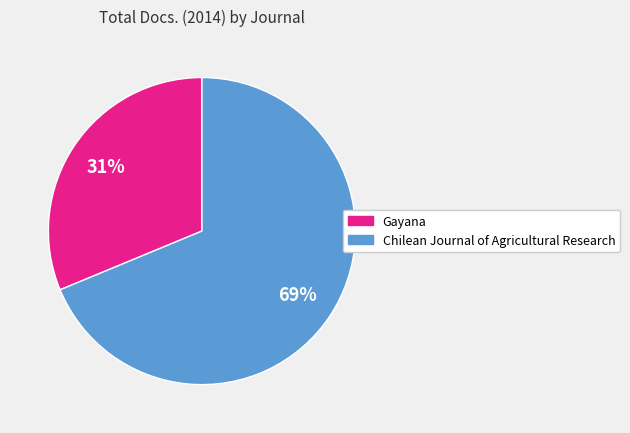

Does Chilean Journal of Agricultural Research represent more than half of the total?

Yes